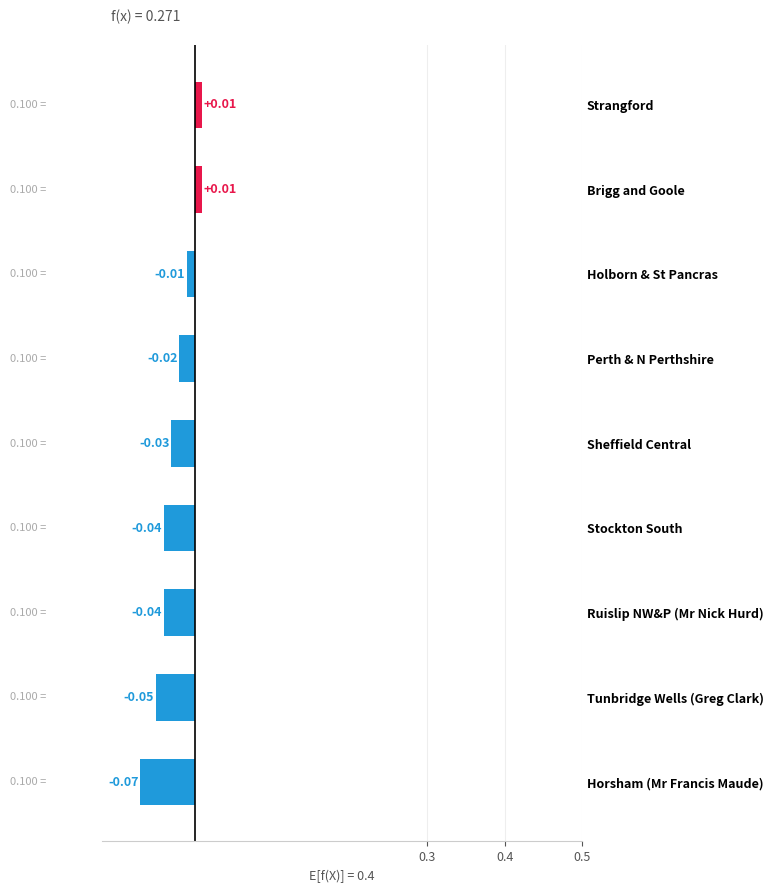

Which category has the lowest value across all series?

Horsham (Mr Francis Maude)